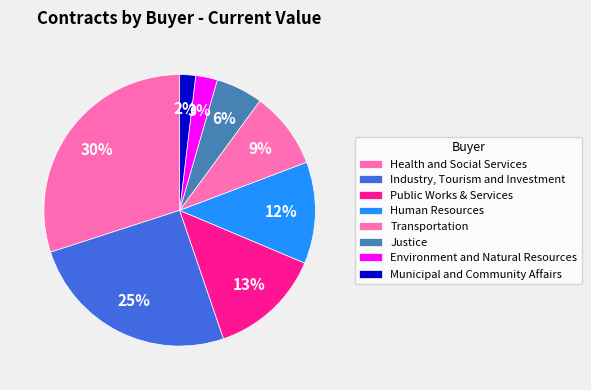

Is it true that Health and Social Services is 23% of the pie?

False